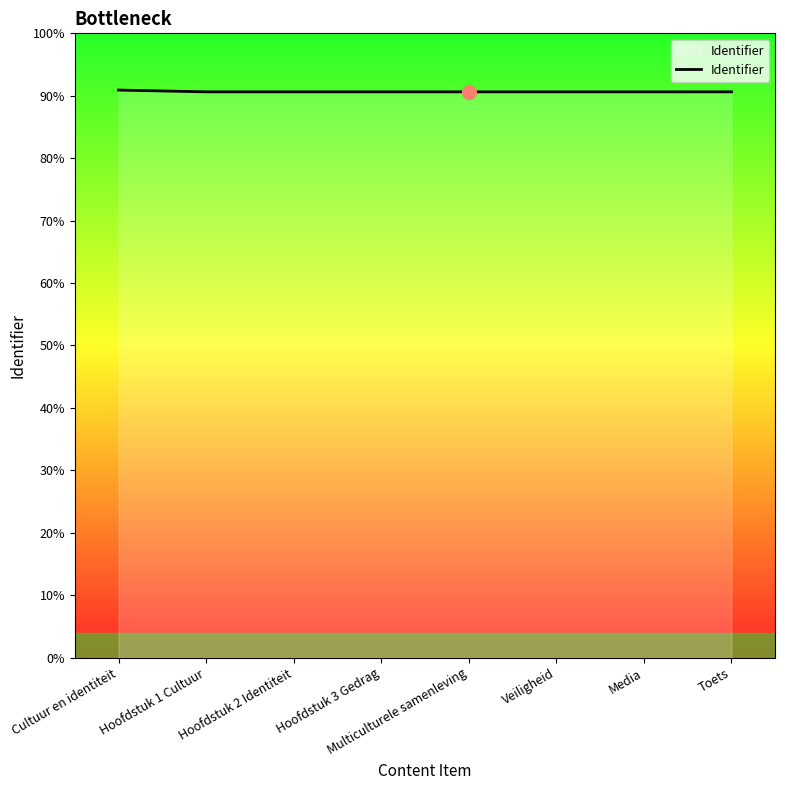

Does the chart display data point markers on the line(s)?

No